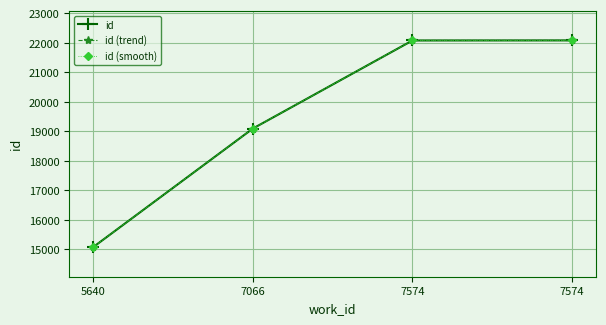

Is this an area chart (filled region under the line)?

No